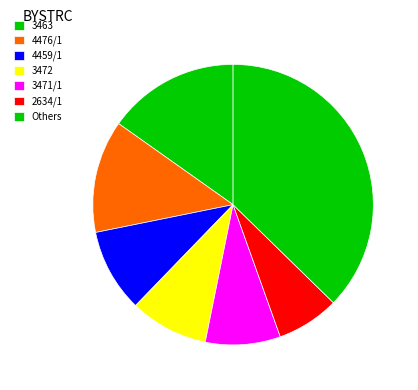

To the nearest percent, what is the difference between the 2634/1 and 3463 slice percentages?

8%